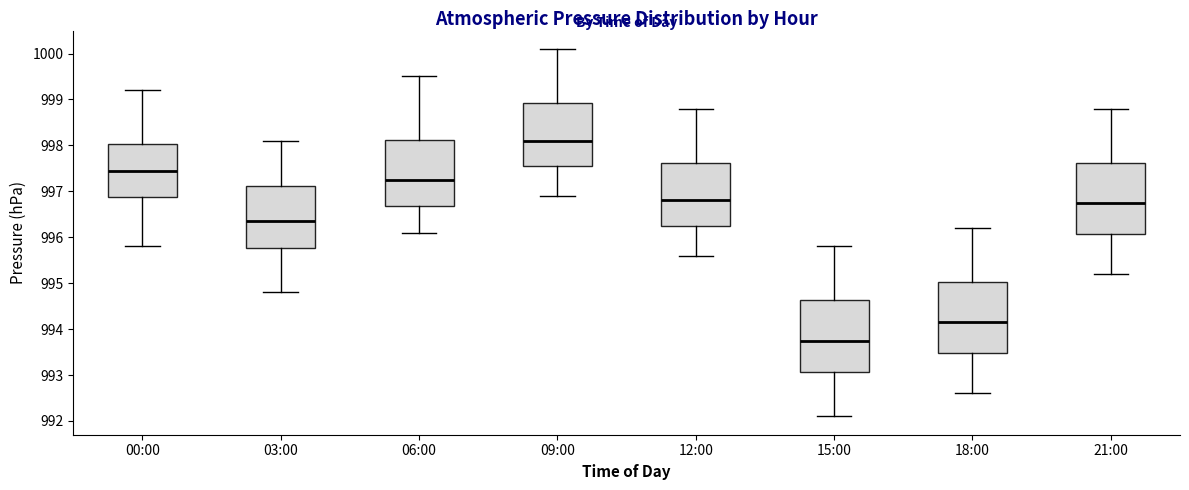

Reading left to right, transcribe this box plot: for each box, give where its median line is, the range the box spans, and where its two whiskers end, as read against the y-axis. The values are not printed on the chart, so give them approximately, as read against the axis.

00:00: median 997.5, box 996.9 to 998.0, whiskers 995.8 to 999.2
03:00: median 996.4, box 995.8 to 997.1, whiskers 994.8 to 998.1
06:00: median 997.3, box 996.7 to 998.1, whiskers 996.1 to 999.5
09:00: median 998.1, box 997.6 to 998.9, whiskers 996.9 to 1000.1
12:00: median 996.8, box 996.3 to 997.6, whiskers 995.6 to 998.8
15:00: median 993.8, box 993.1 to 994.6, whiskers 992.1 to 995.8
18:00: median 994.2, box 993.5 to 995.0, whiskers 992.6 to 996.2
21:00: median 996.8, box 996.1 to 997.6, whiskers 995.2 to 998.8